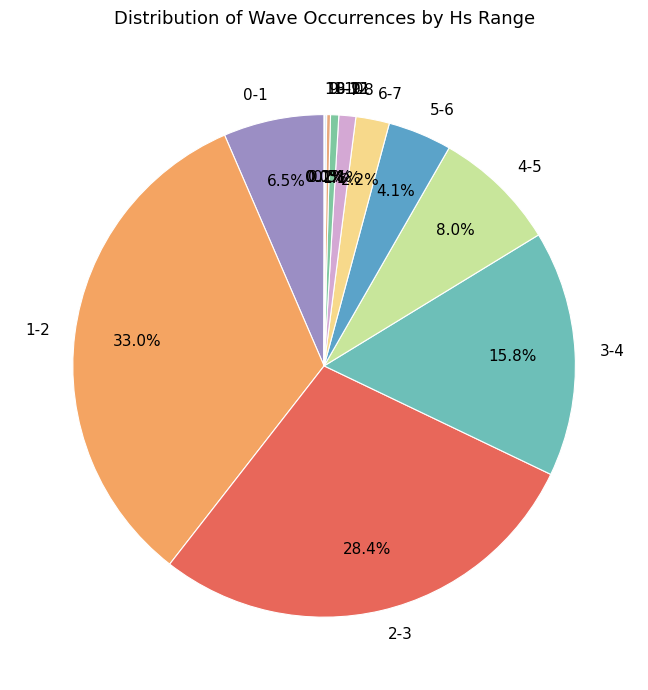

What percentage is NOT represented by 6-7?

97.8%